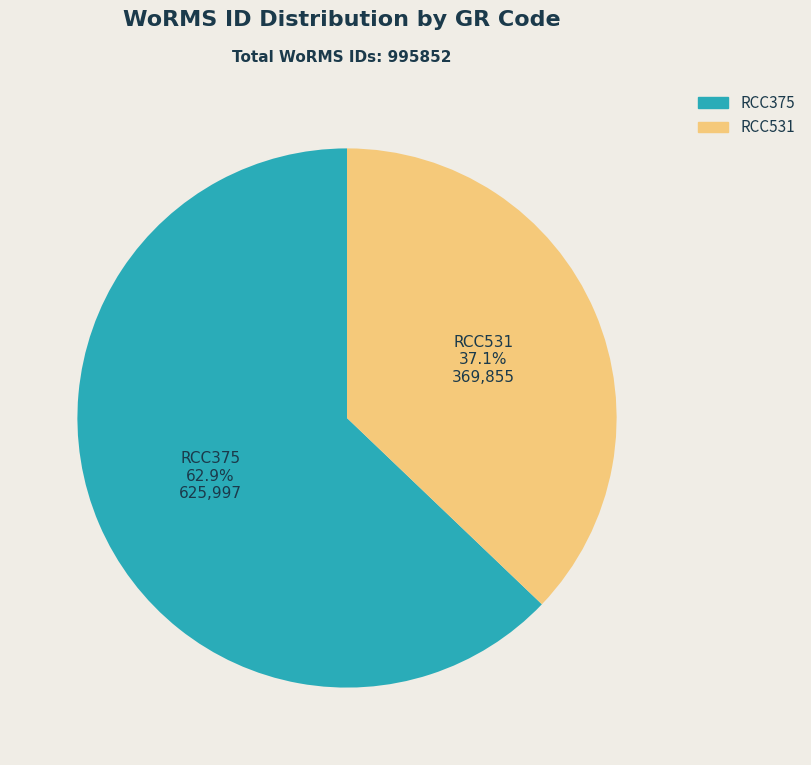

To the nearest percent, what percentage of the pie is RCC531?

37%